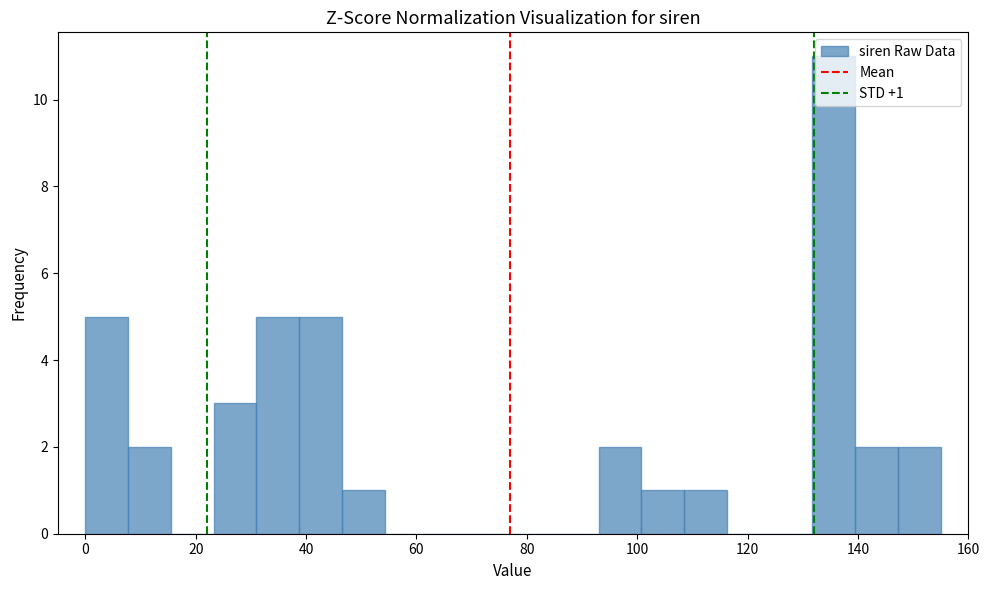

Read against the x-axis, roughly where is the centre of the tallest bar?

136